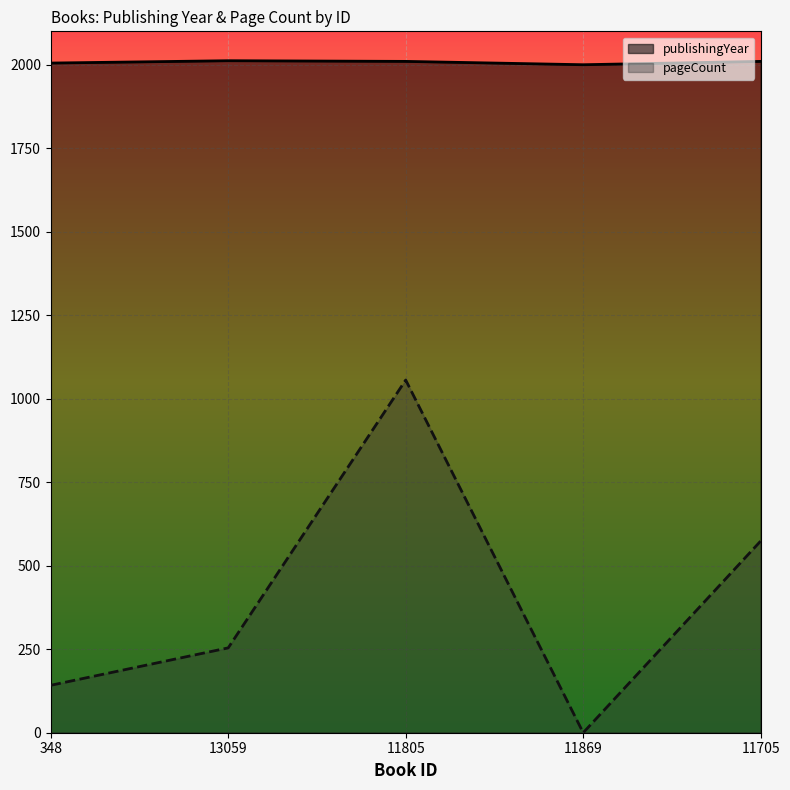

Where does the pageCount series first go above 254?

11805